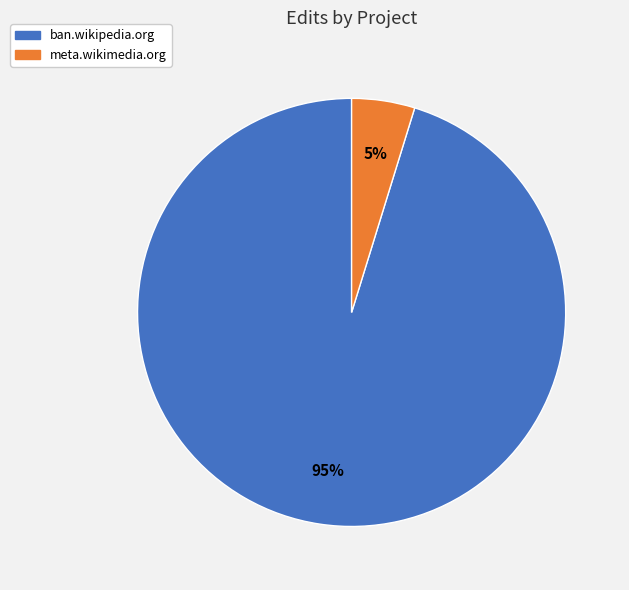

Which slice is the smallest?

meta.wikimedia.org